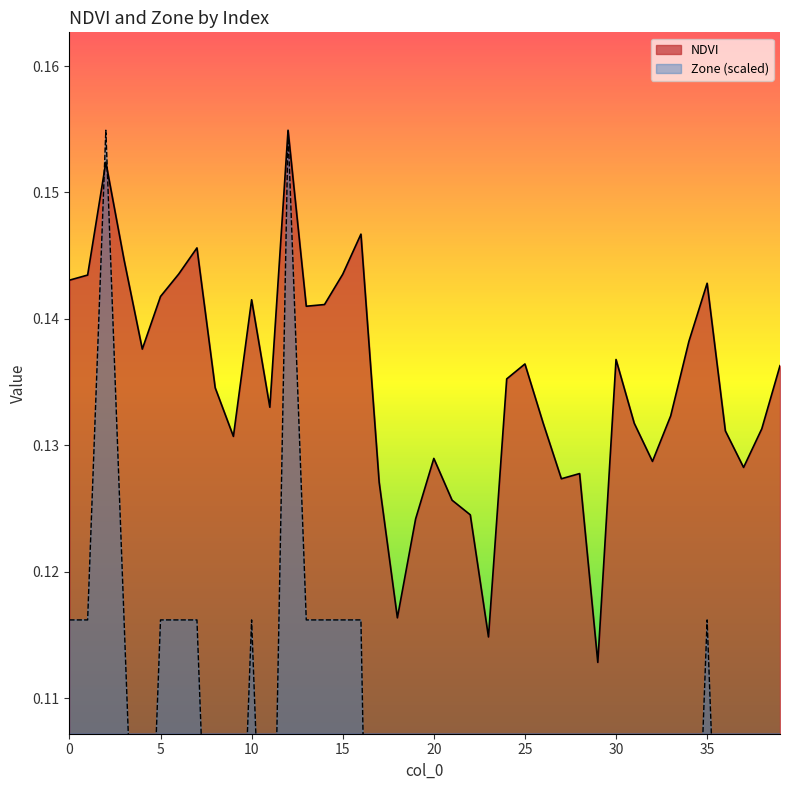

At 14, list the series in order from largest to smallest.

NDVI, Zone